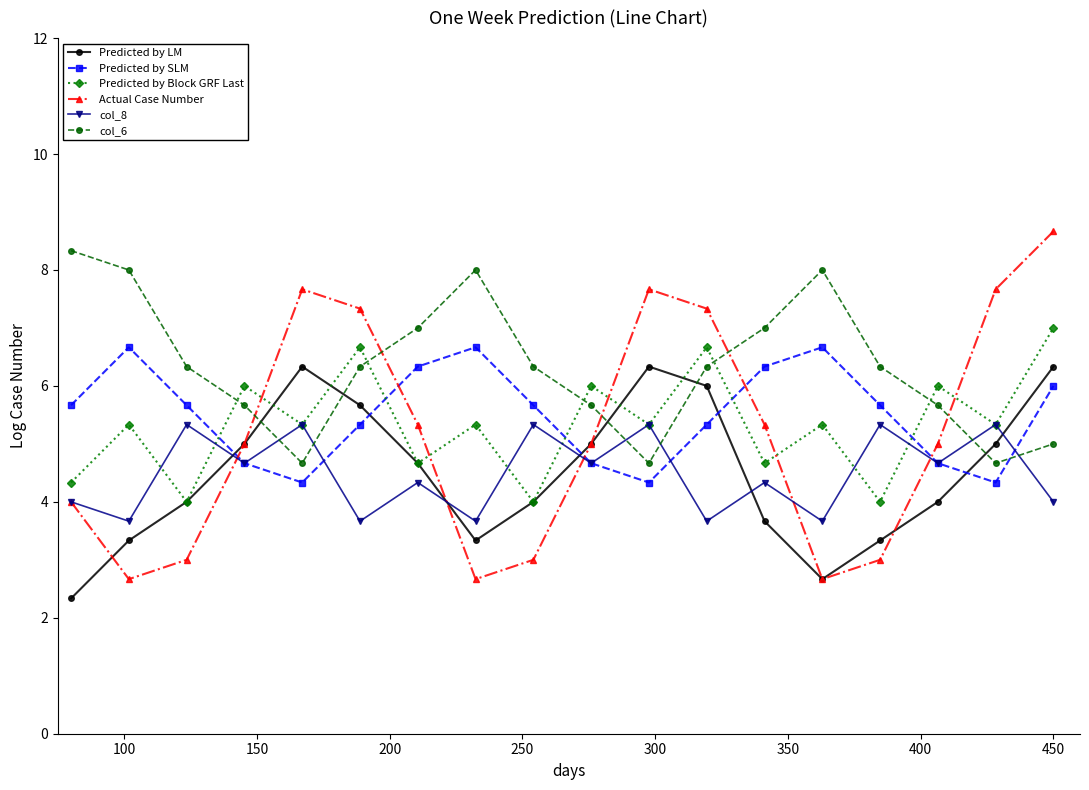

What is the value of the Actual Case Number point at the 17th from the left?

7.7